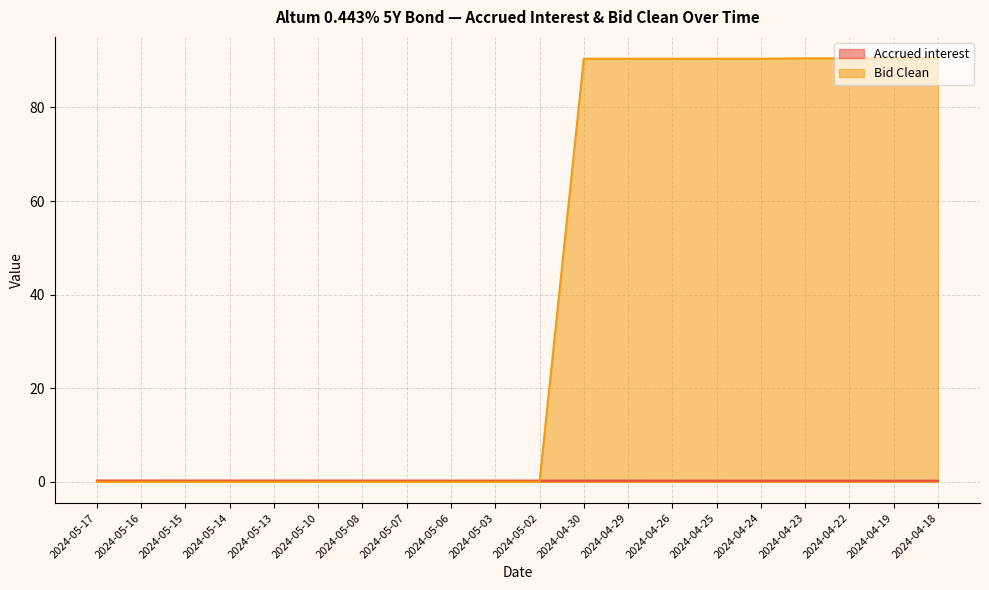

Is the value of Accrued interest at 2024-05-10 greater than the value of Bid Clean at 2024-05-02?

Yes